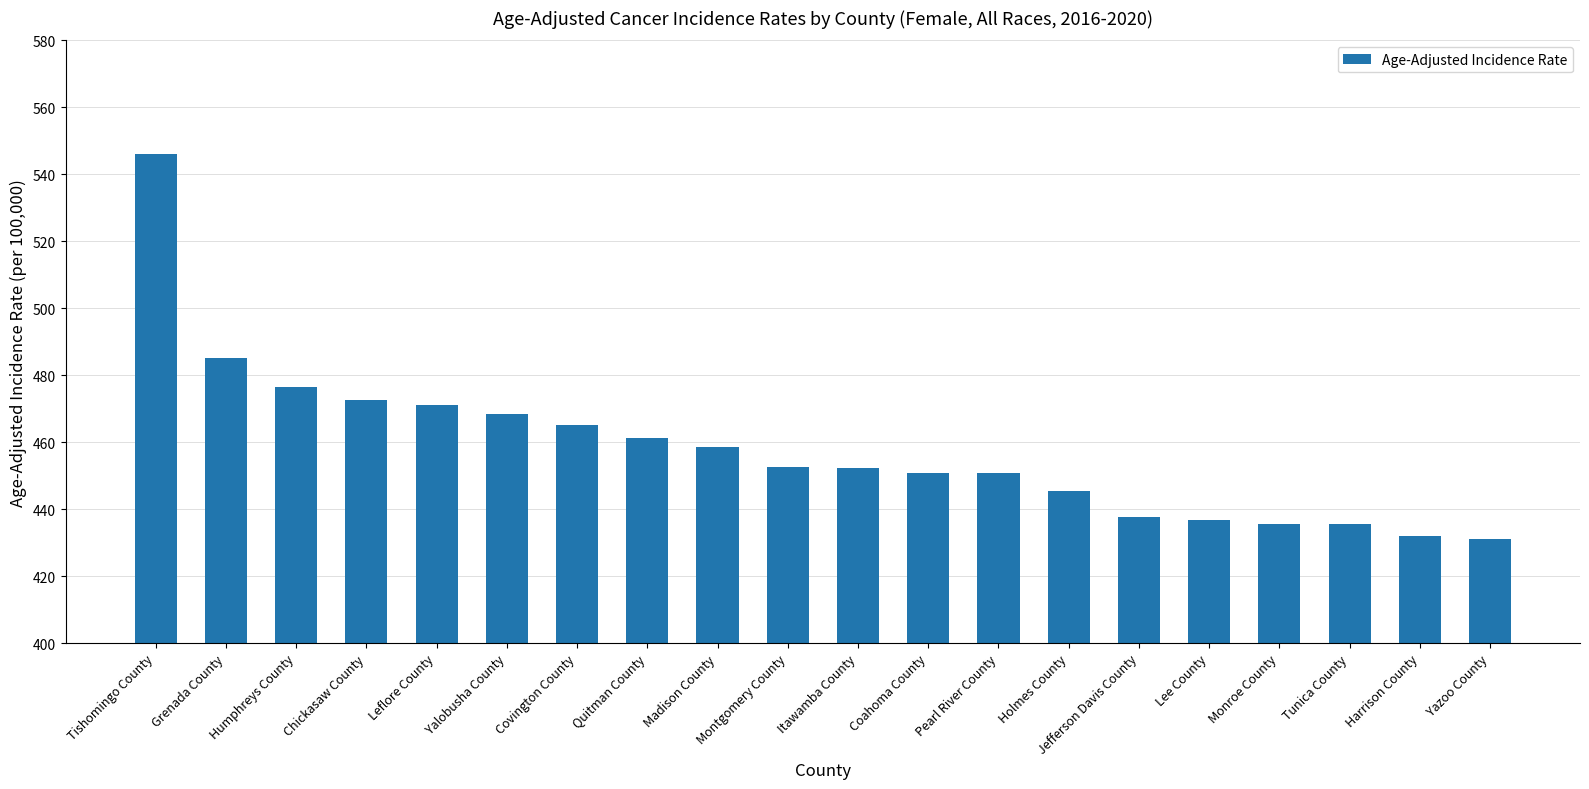

Read the value at Monroe County.

435.7